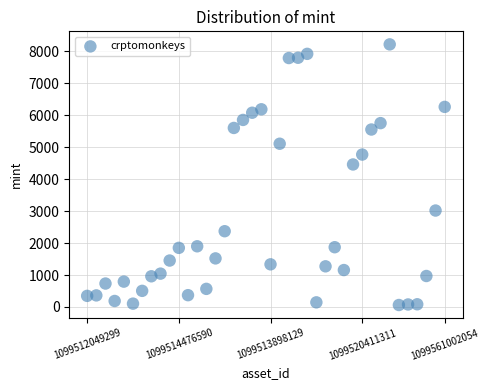

What Y value in the scatter plot is closest to 4141?

4461